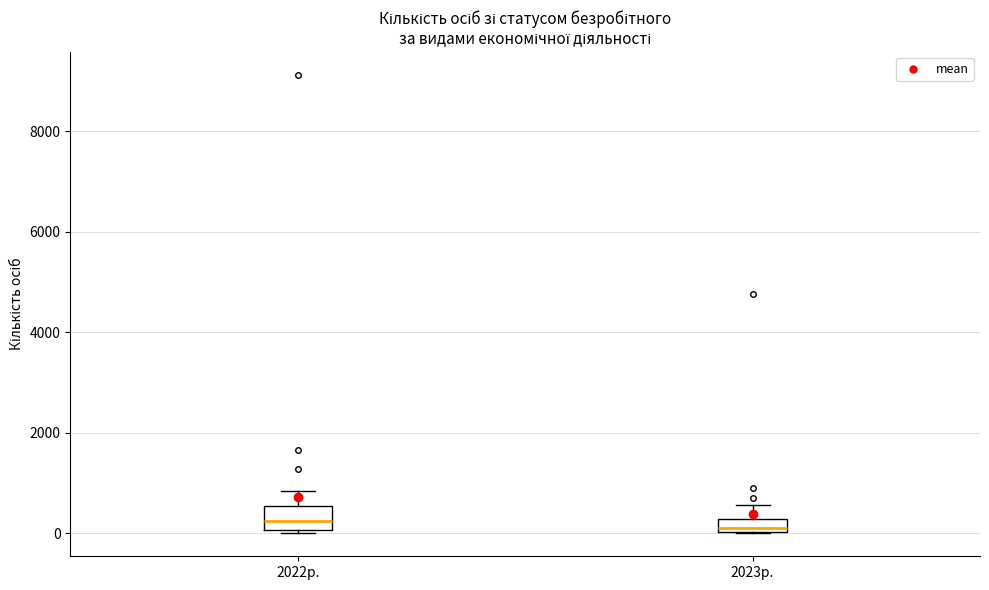

Which box is the tallest, from its lower edge to its upper edge?

2022р.